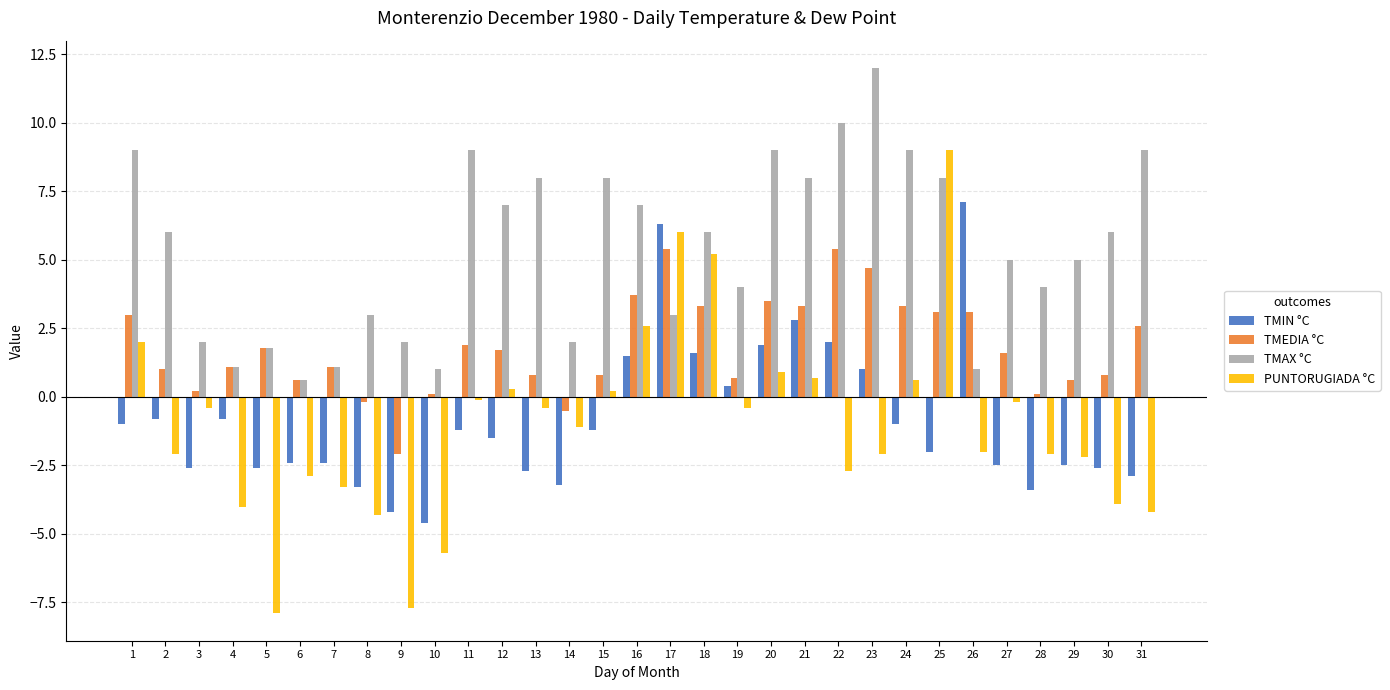

How many values in the PUNTORUGIADA °C series exceed -1?

15